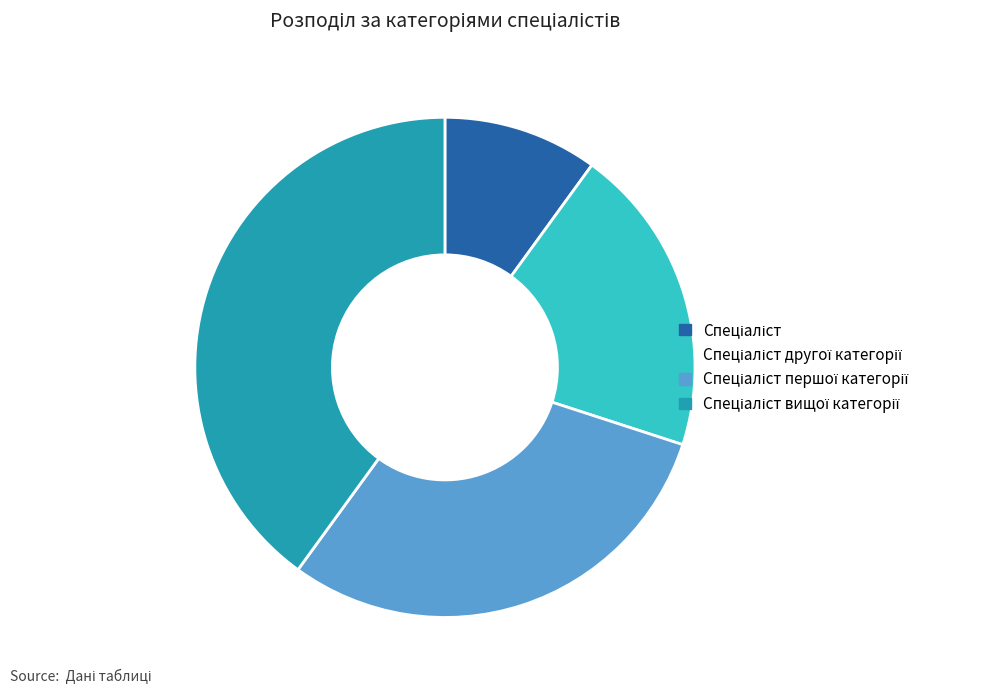

Is there any slice that represents more than half of the pie?

No